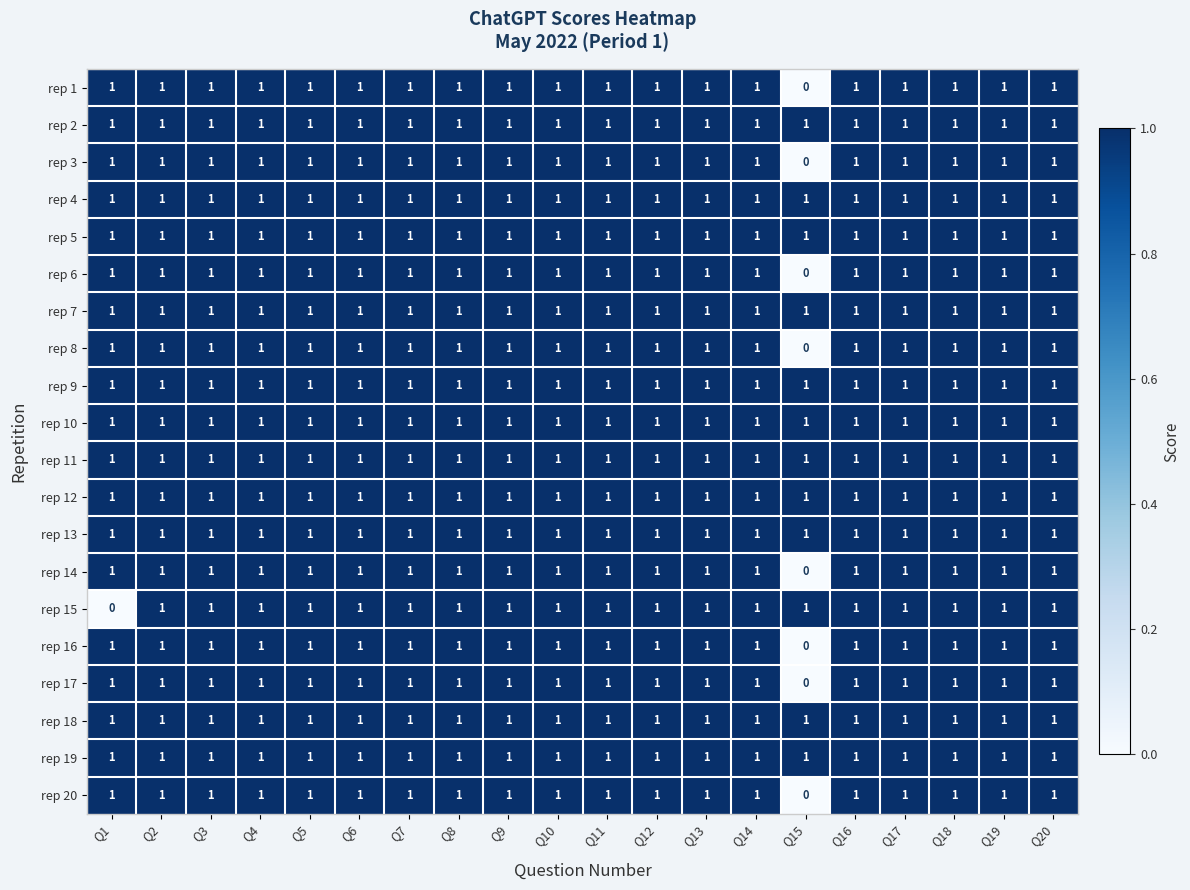

What is the sum of all rep 8 values?

19